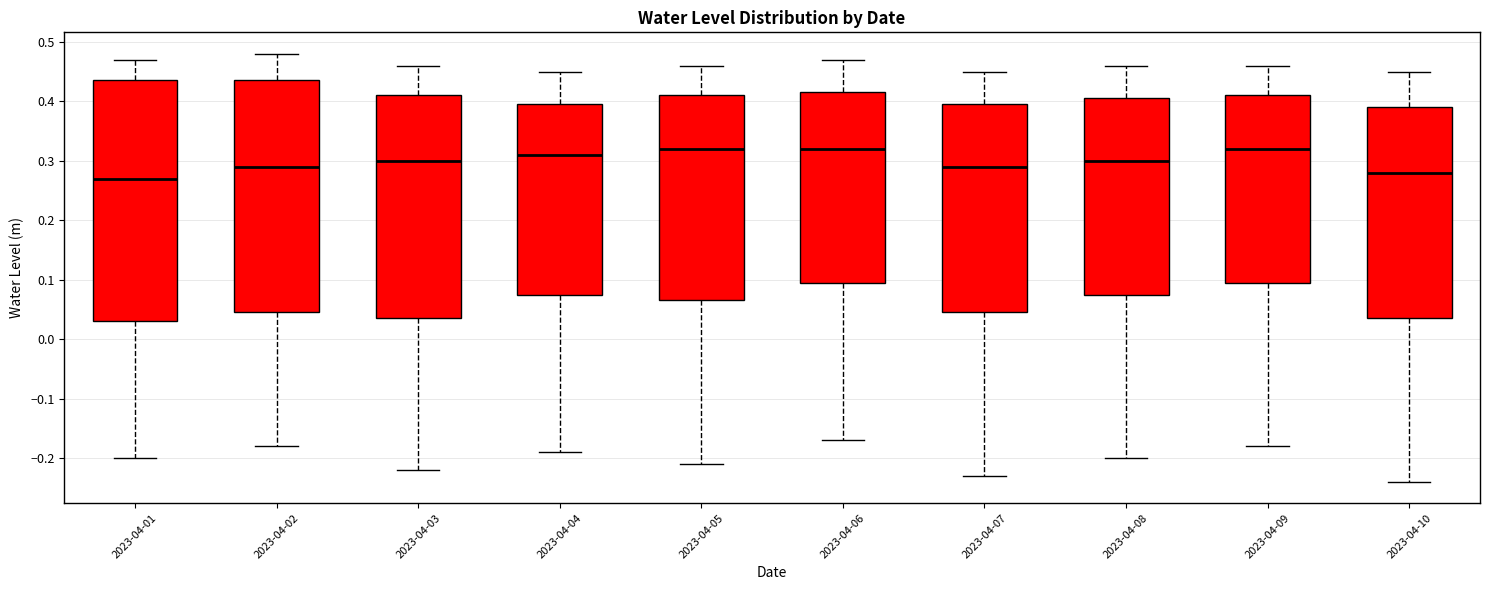

Where does the lower whisker of the box for 2023-04-04 end on the y-axis? The values are not printed on the chart, so give them approximately, as read against the axis.

-0.19